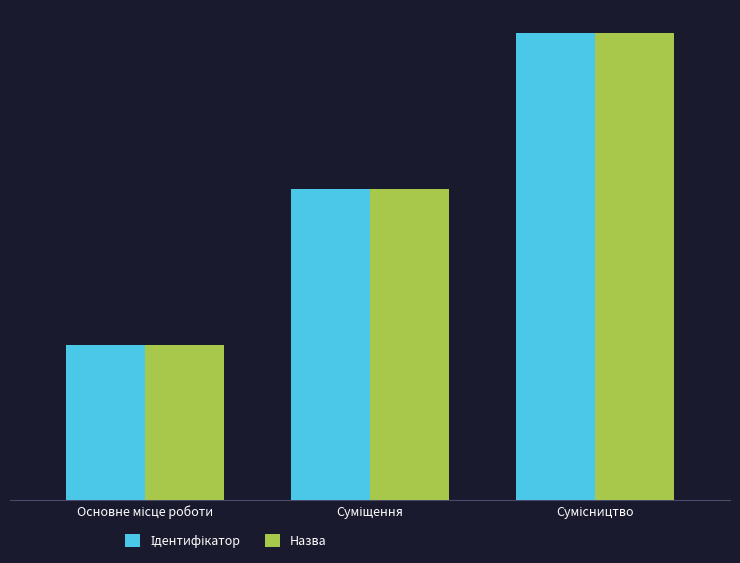

Does the chart contain stacked bars?

No